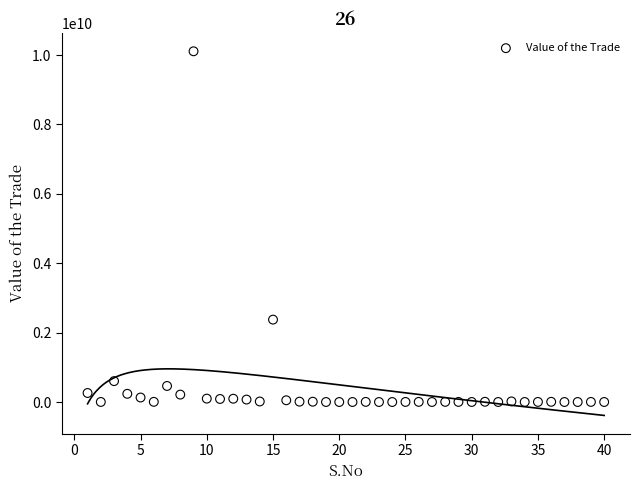

What is the range of Y values (max minus min)?

10107692922.9